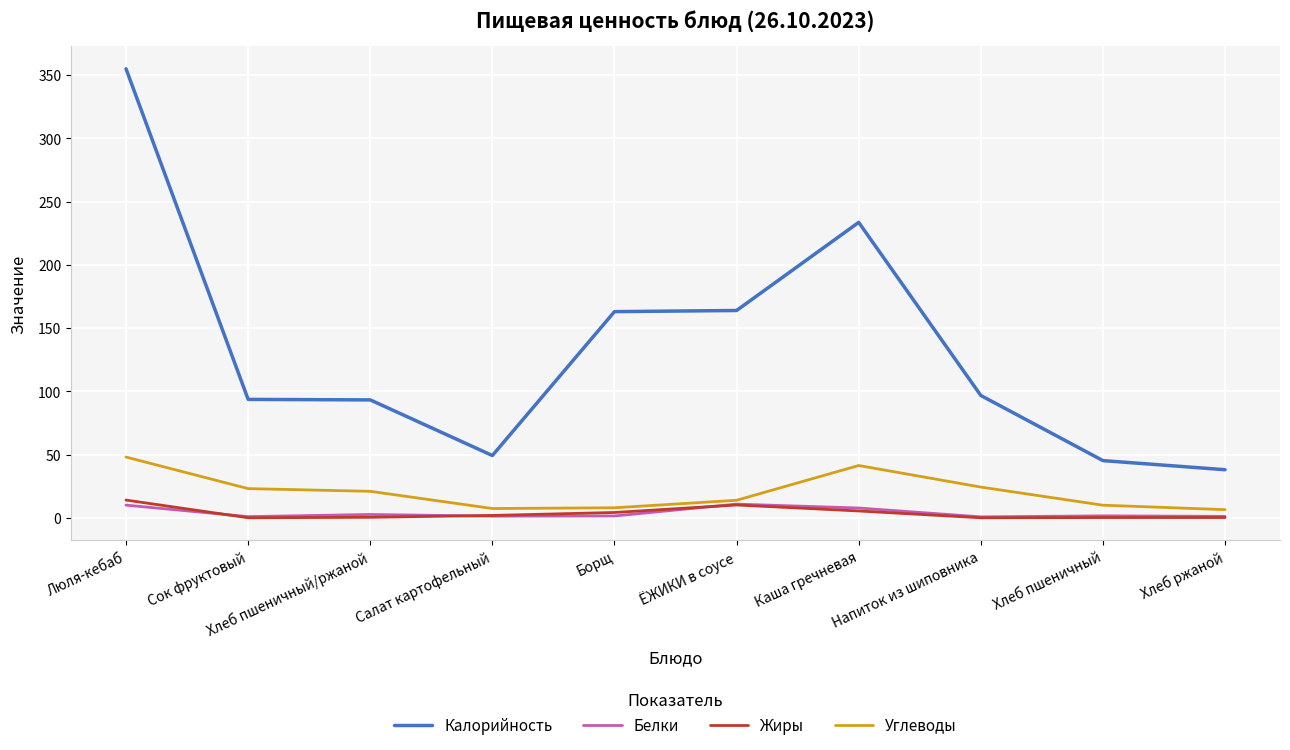

Which series has the largest range (max minus min)?

Калорийность